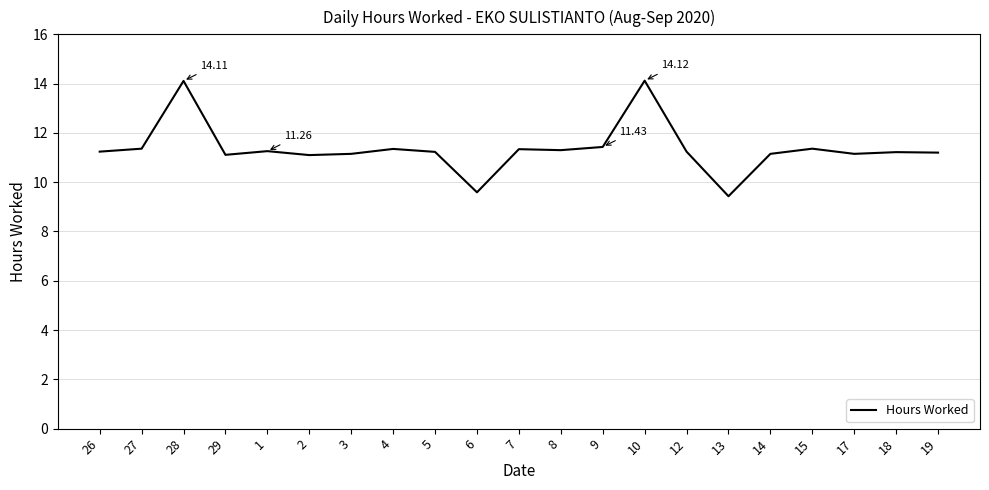

Approximately how many times larger is the value at 2 compared to 14?

1.0